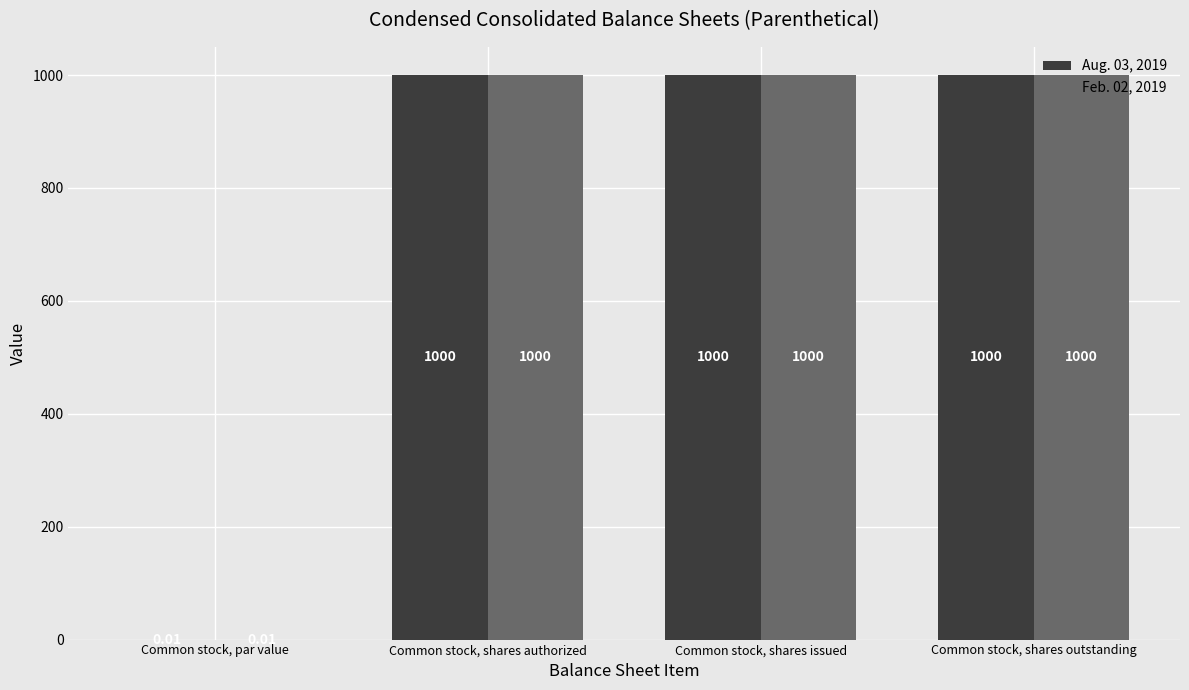

Are the bars grouped side by side (vs. stacked)?

Yes